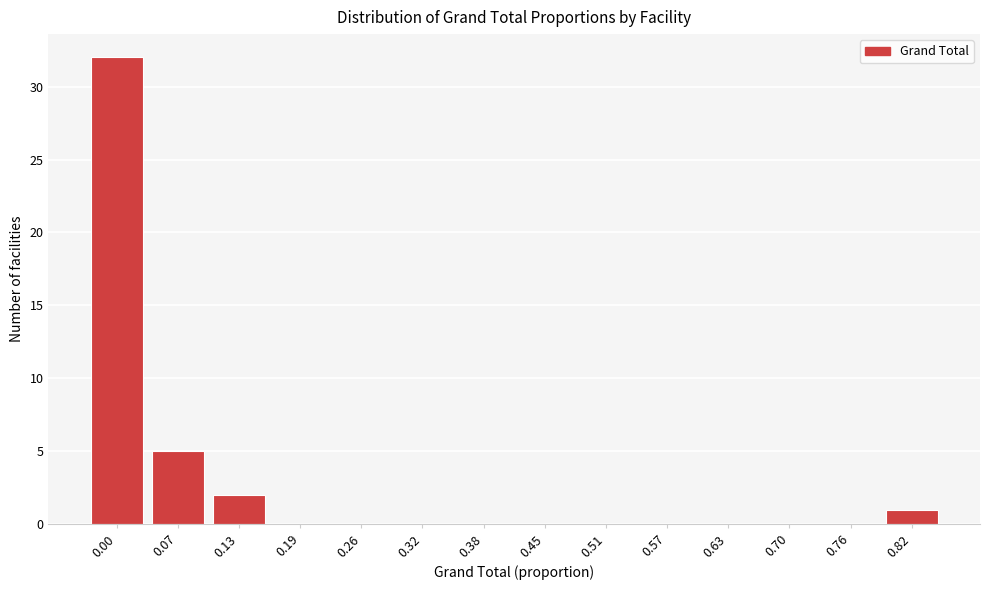

Reading right to left, what are all the values shown in this chart?

0.82=1	0.76=0	0.70=0	0.63=0	0.57=0	0.51=0	0.45=0	0.38=0	0.32=0	0.26=0	0.19=0	0.13=2	0.07=5	0.00=32